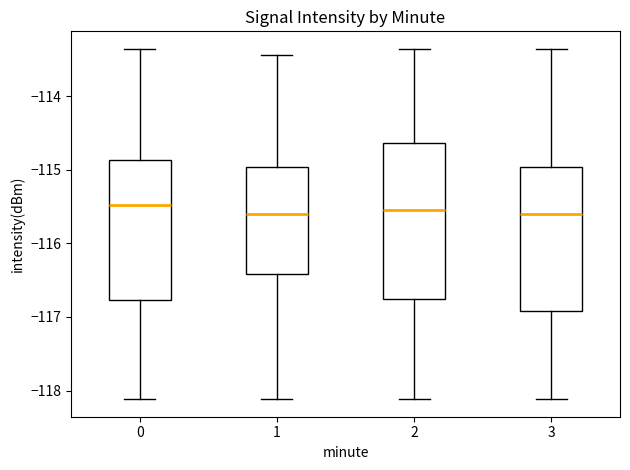

Reading left to right, read every box against the y-axis: the position of its median line, the range the box covers, and the ends of its whiskers. The values are not printed on the chart, so give them approximately, as read against the axis.

0: median -115.5, box -116.8 to -114.9, whiskers -118.1 to -113.4
1: median -115.6, box -116.4 to -115.0, whiskers -118.1 to -113.4
2: median -115.5, box -116.8 to -114.6, whiskers -118.1 to -113.4
3: median -115.6, box -116.9 to -115.0, whiskers -118.1 to -113.4